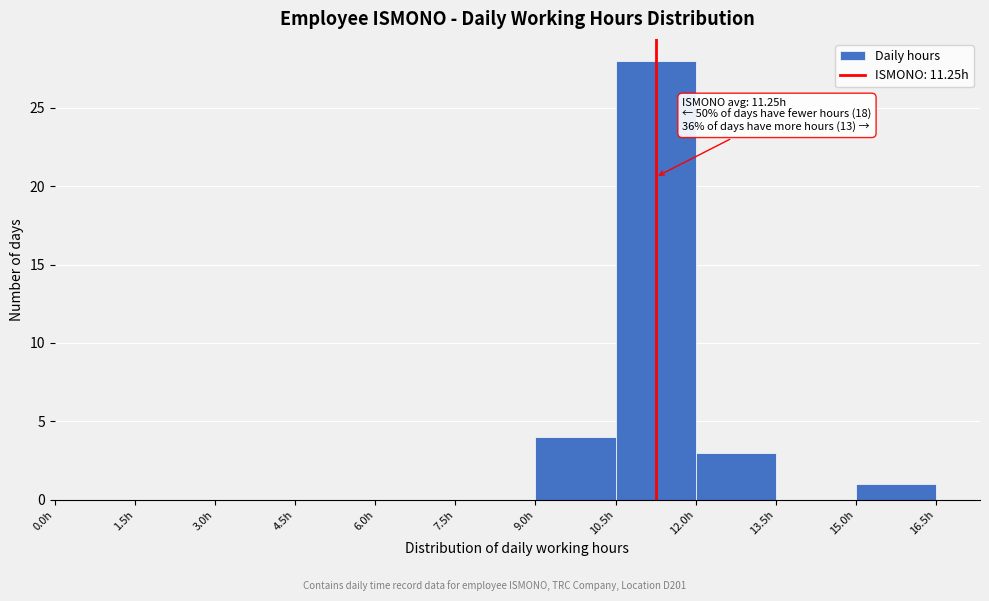

Which range on the x-axis has the tallest bar?

10.5 to 12.0